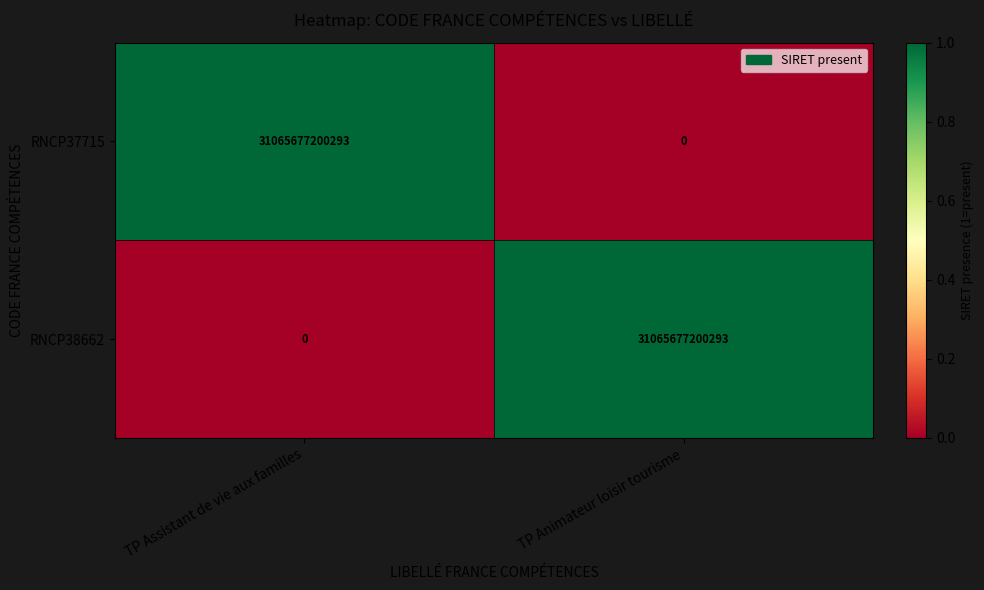

True or false: RNCP37715 has a value of 31065677200293 at TP Assistant de vie aux familles.

True